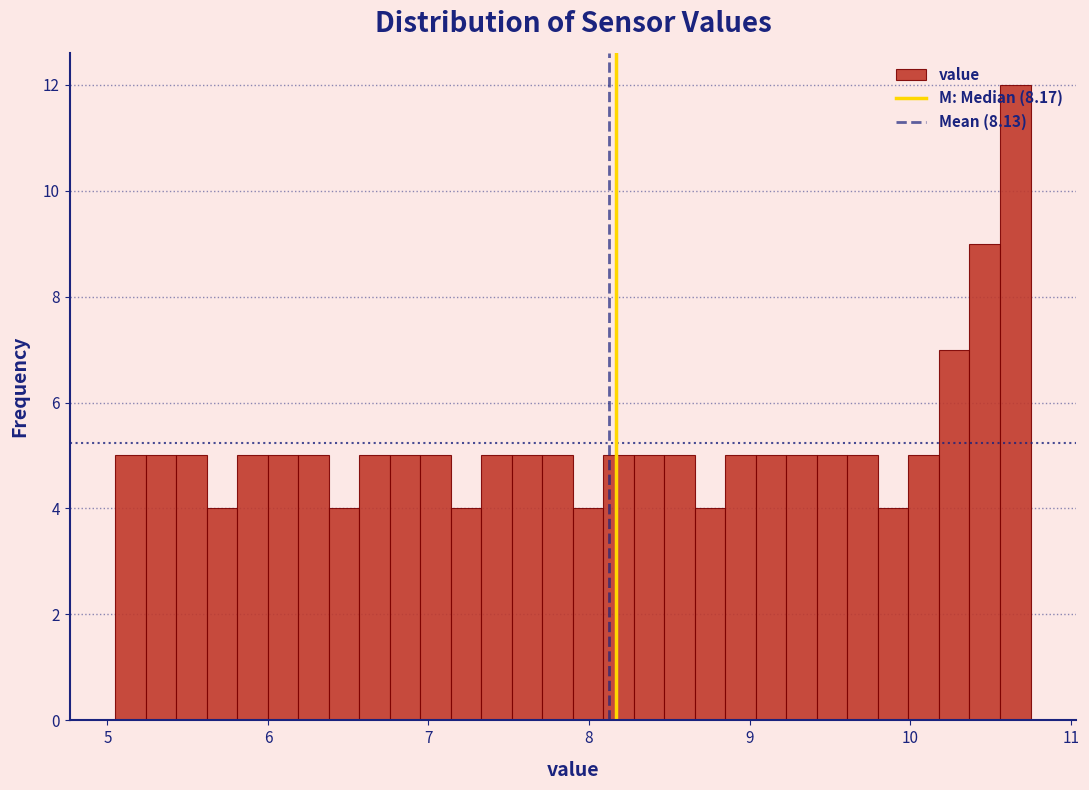

Read against the x-axis, roughly where is the centre of the tallest bar?

10.7